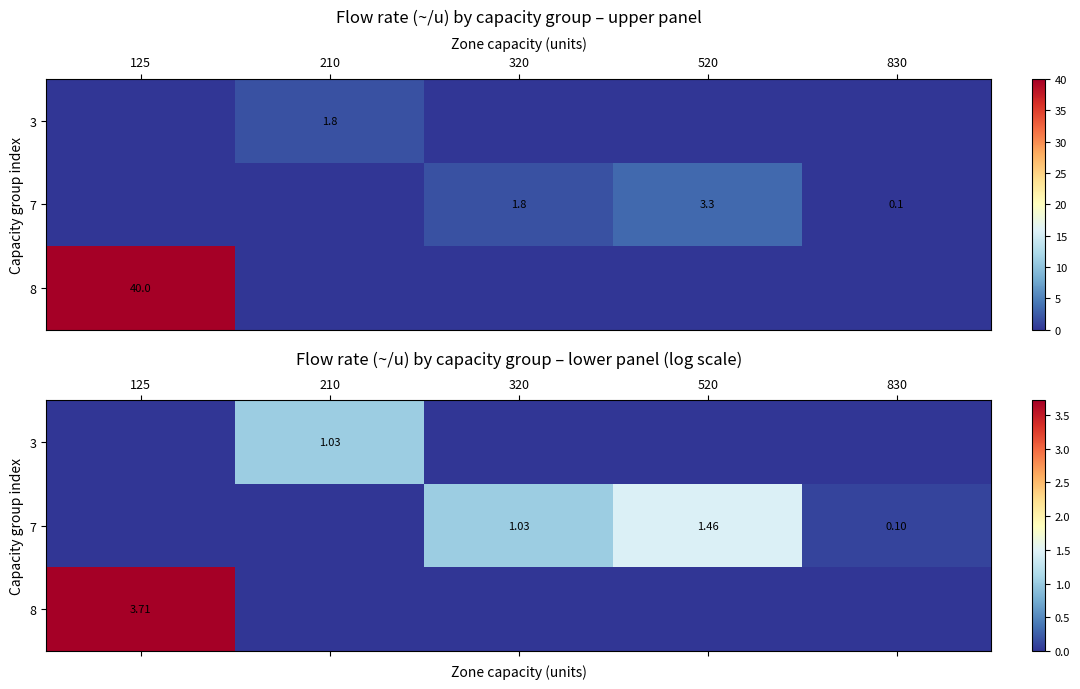

Is the value of 3 at 830 greater than the value of 8 at 830?

No